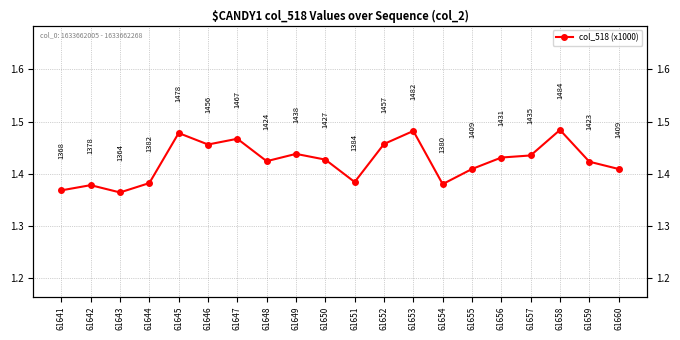

Rank the categories by value from lowest to highest.

61643, 61641, 61642, 61654, 61644, 61651, 61655, 61660, 61659, 61648, 61650, 61656, 61657, 61649, 61646, 61652, 61647, 61645, 61653, 61658